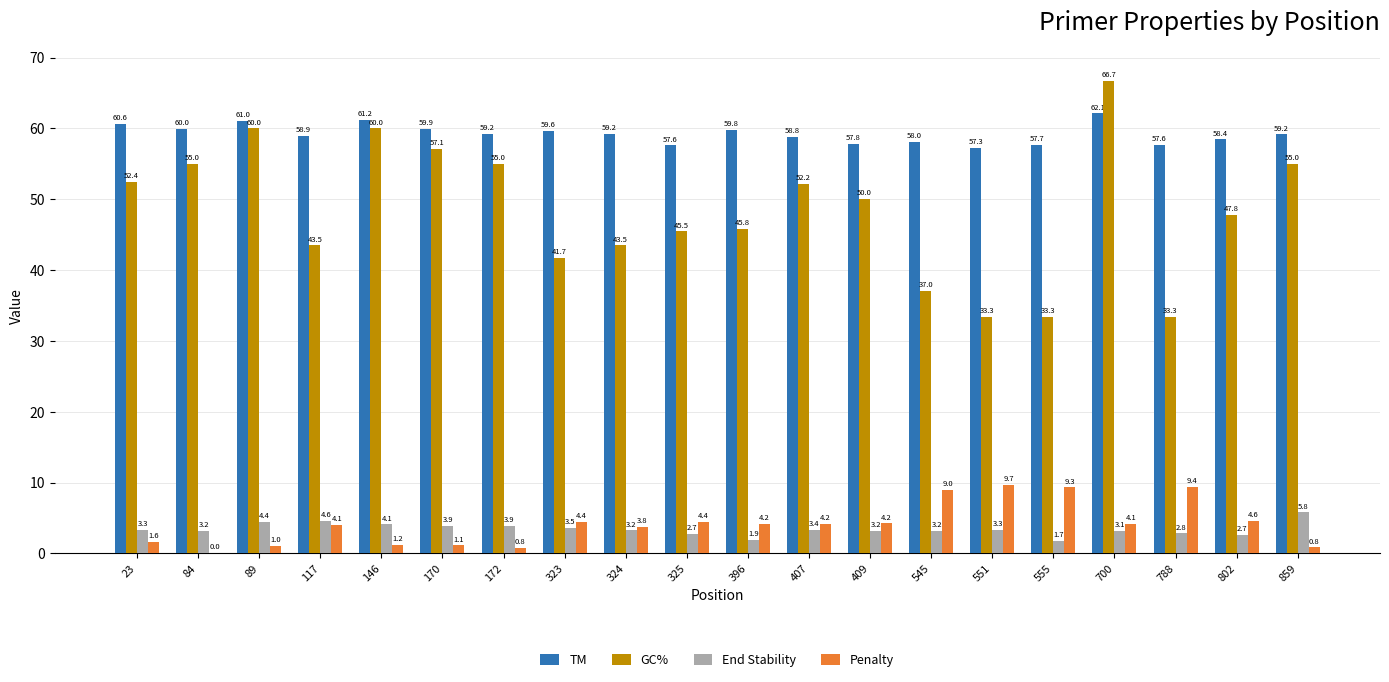

True or false: GC% has a value of 37.0 at 545.

True